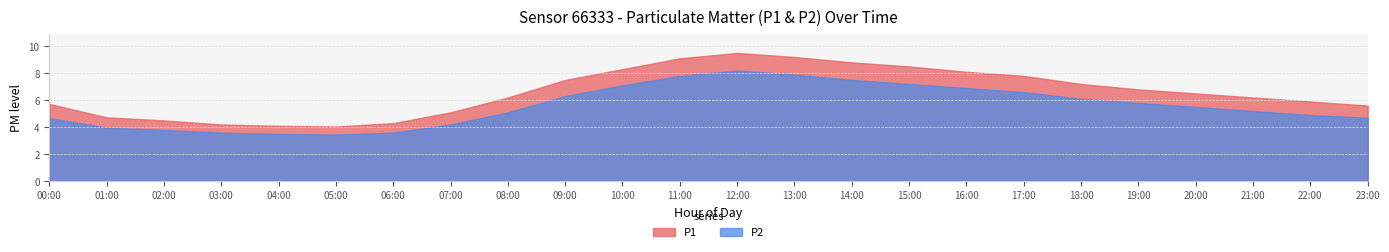

What is the lowest value of the P1 series?

4.0